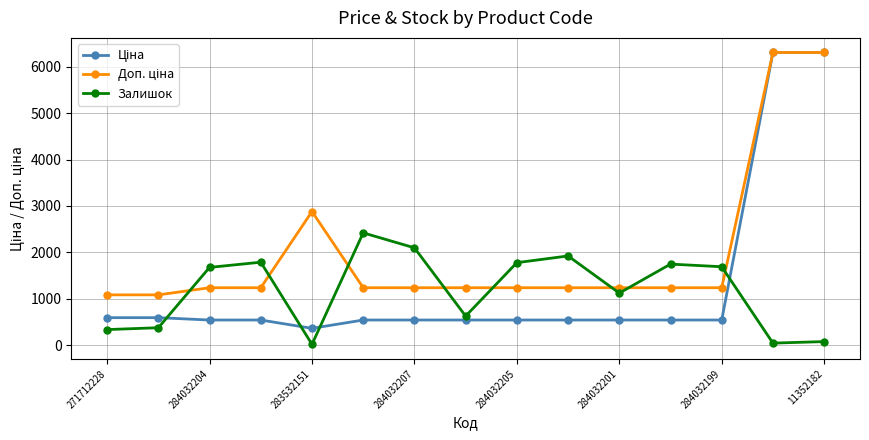

True or false: Залишок has more than 1 points higher than both neighbors.

True